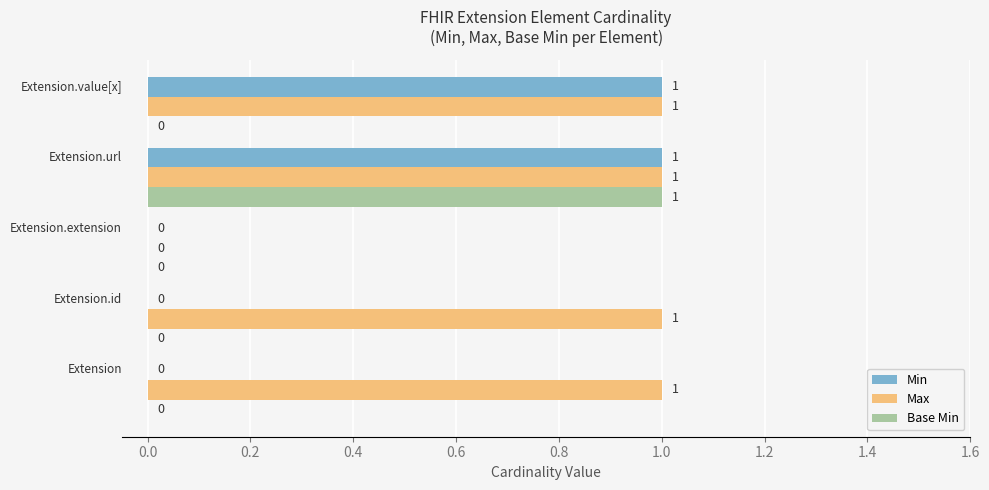

What is the sum of all Max values?

4